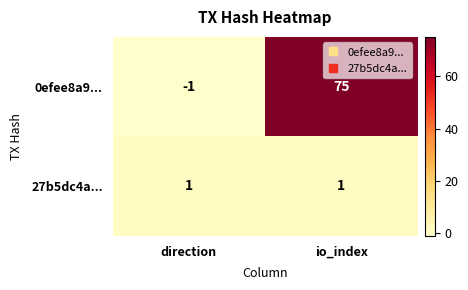

Reading left to right, transcribe all the data shown in this chart.

0efee8a9...: direction=-1	io_index=75
27b5dc4a...: direction=1	io_index=1